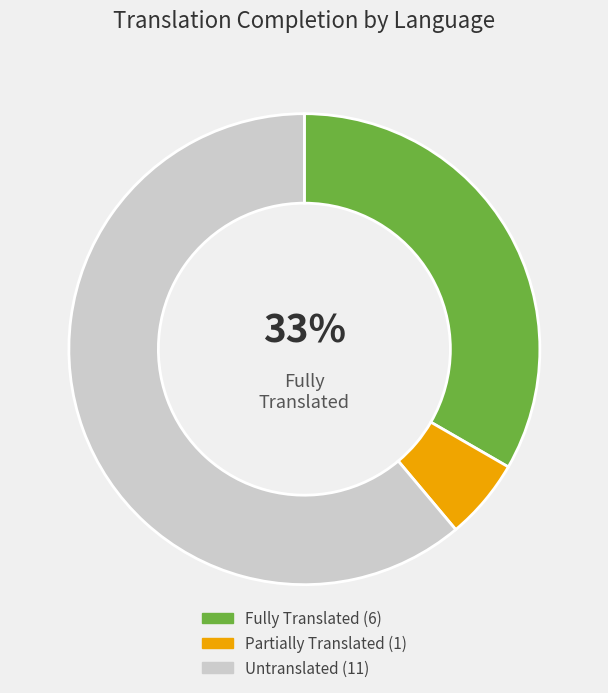

How many segments does this pie chart have?

3